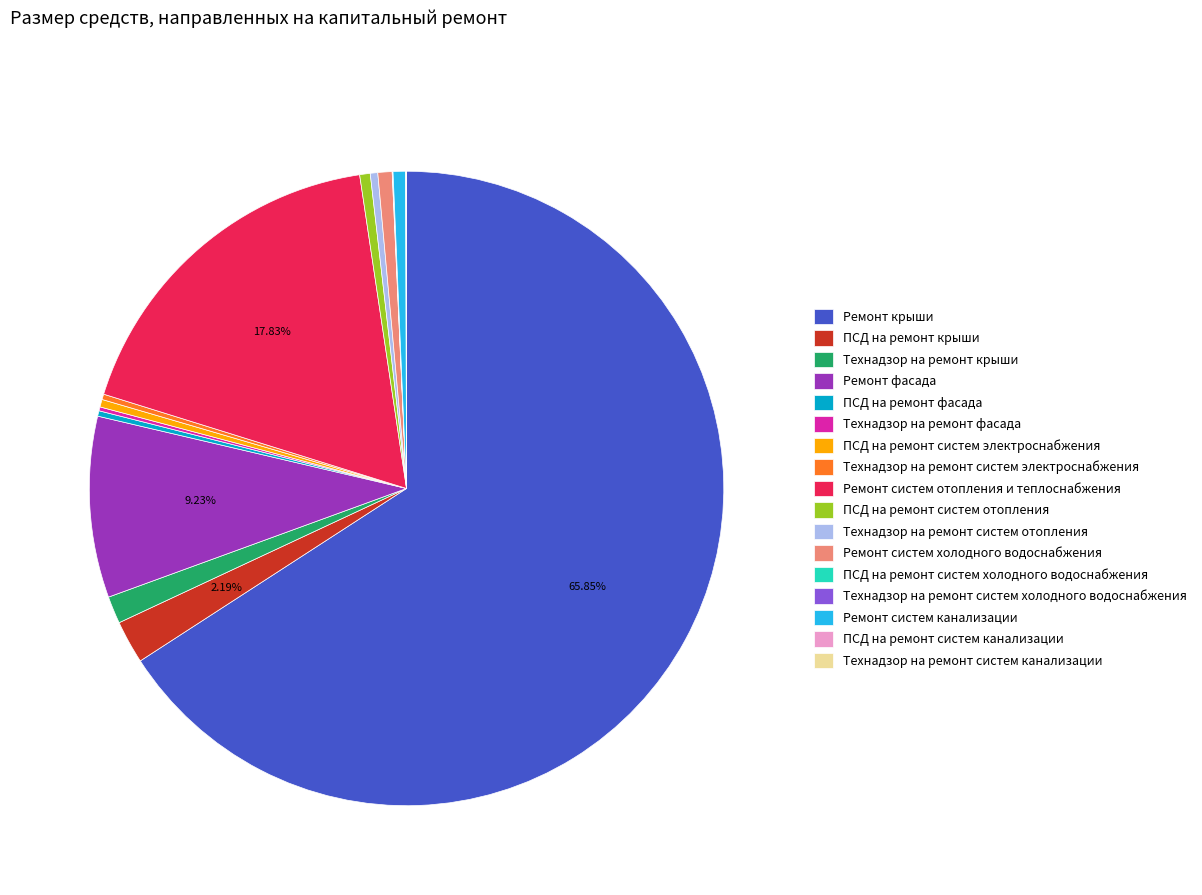

Is Ремонт крыши the majority of the pie?

Yes